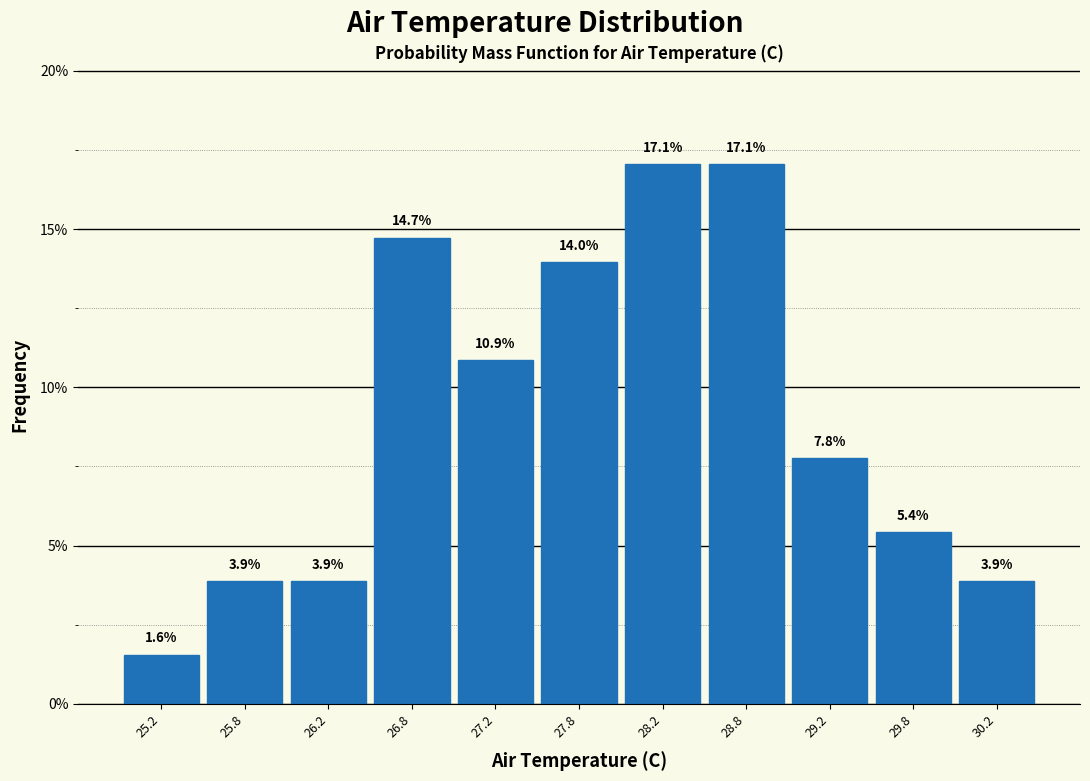

How tall is the bar that spans 25.5 to 26.0 on the x-axis?

3.9